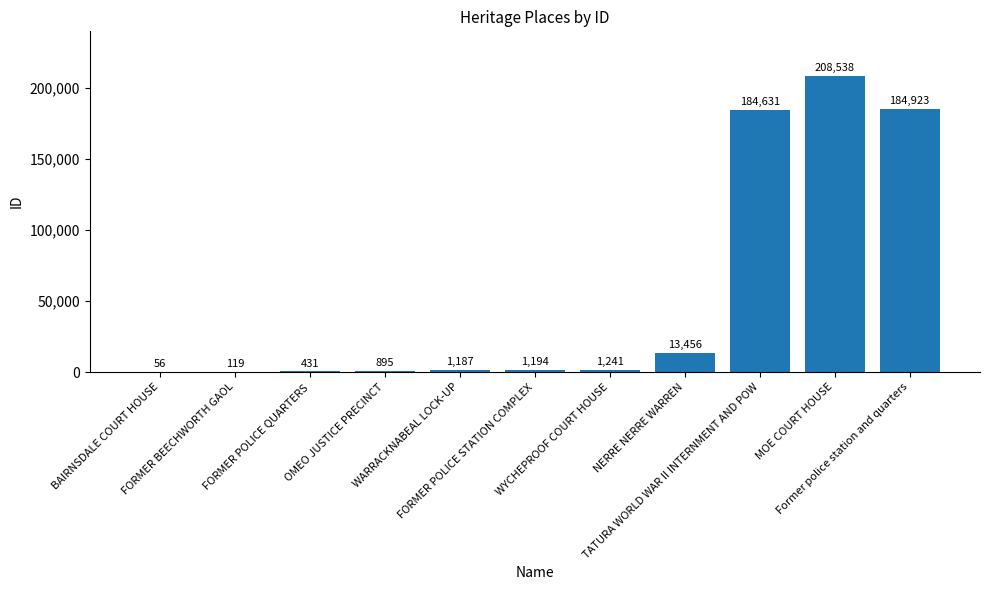

What is the sum of the values at MOE COURT HOUSE and OMEO JUSTICE PRECINCT?

209433